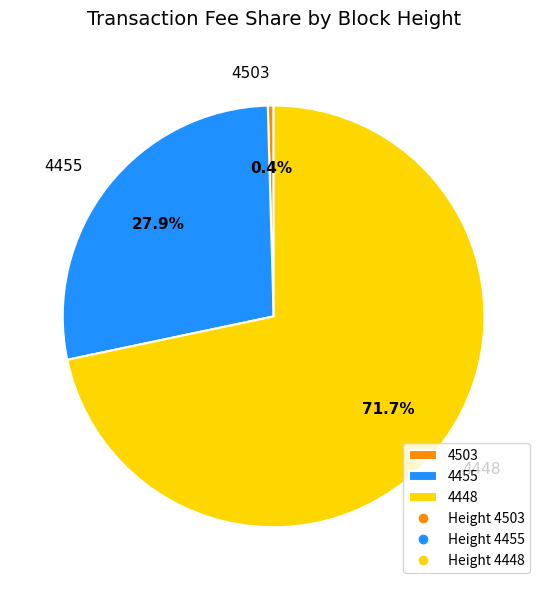

Does any single category account for the majority?

Yes